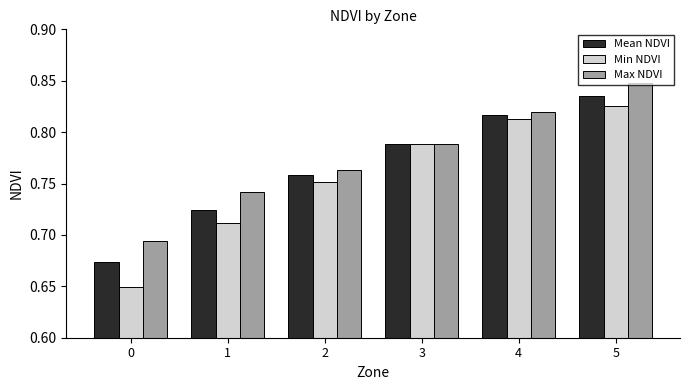

How many groups of bars are there?

6